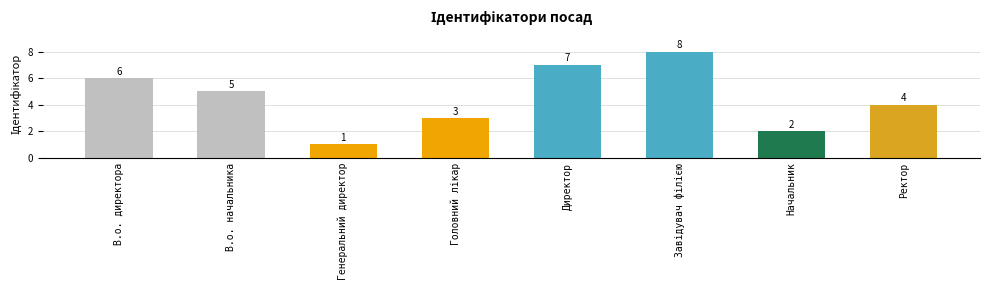

Which has a higher value, Ректор or В.о. начальника?

В.о. начальника